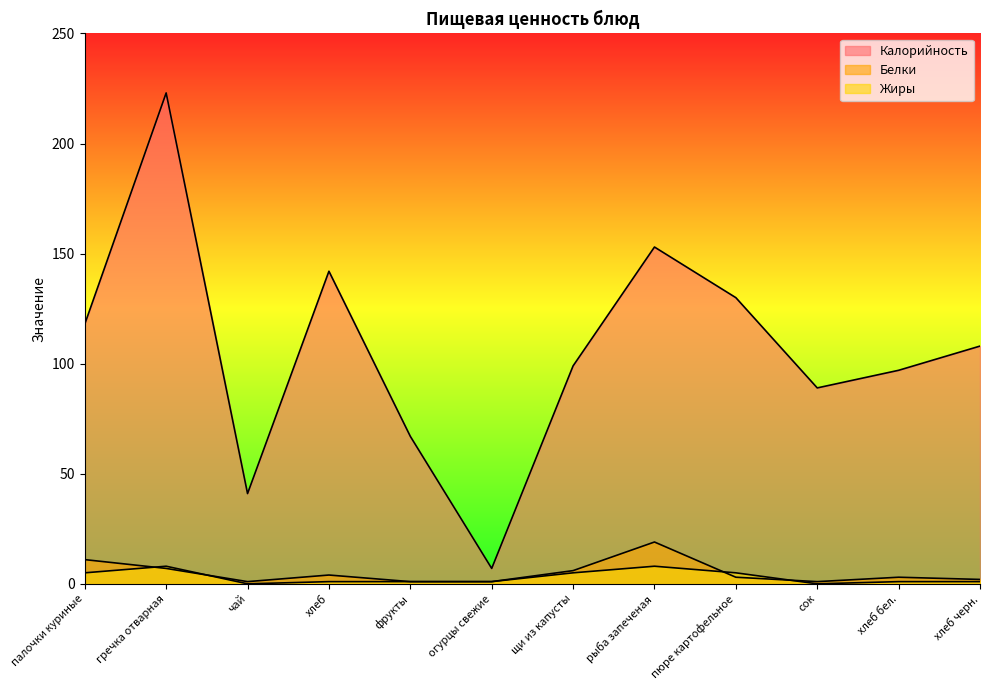

Does the chart display data point markers on the line(s)?

No